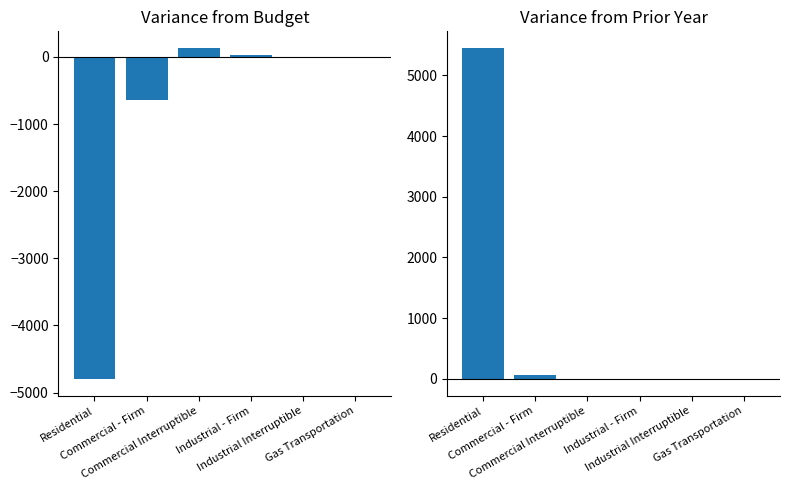

What is the minimum value shown in the chart?

-4801